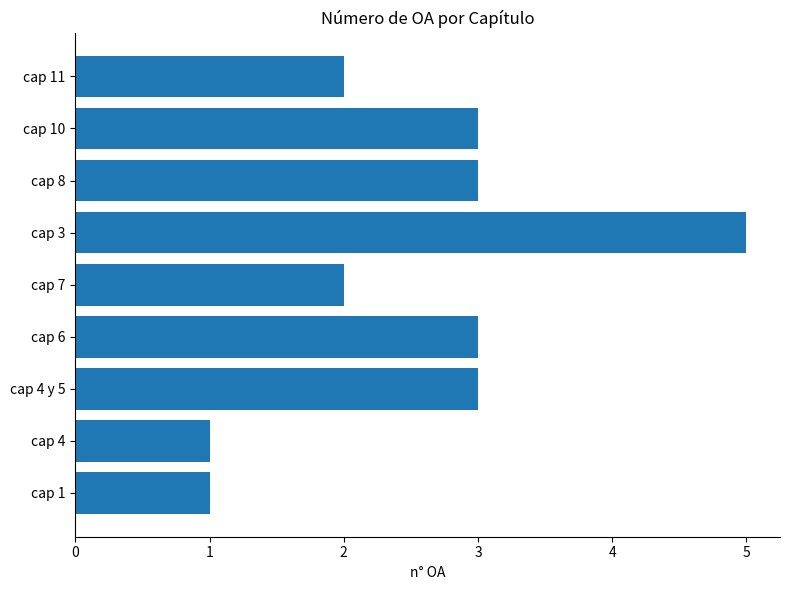

What is the greatest value displayed?

5